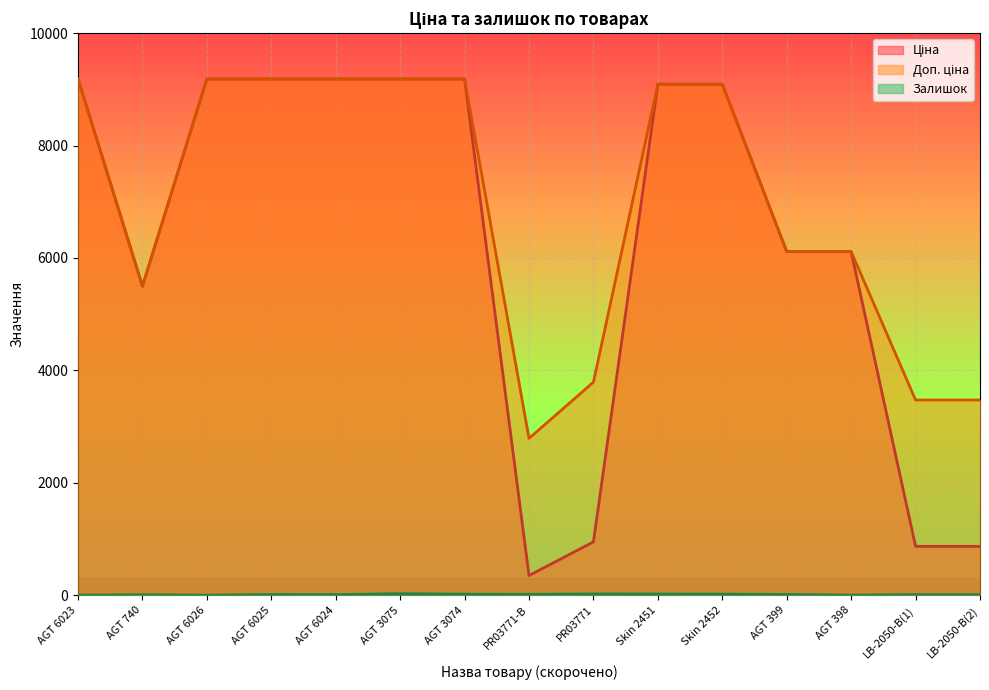

At AGT 6025, list the series in order from largest to smallest.

Ціна, Доп. ціна, Залишок